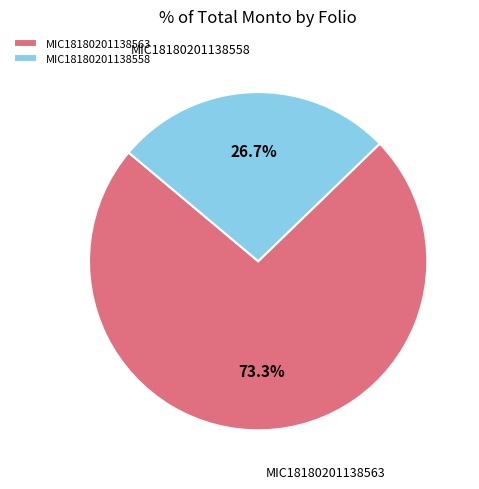

How many segments does this pie chart have?

2